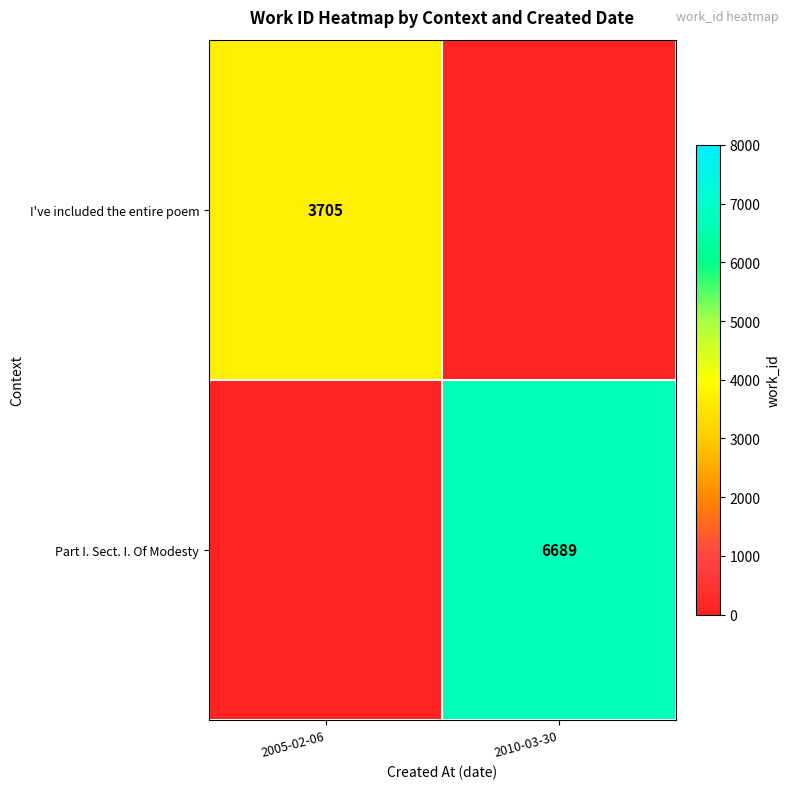

At which category is the sum across all series the highest?

2010-03-30